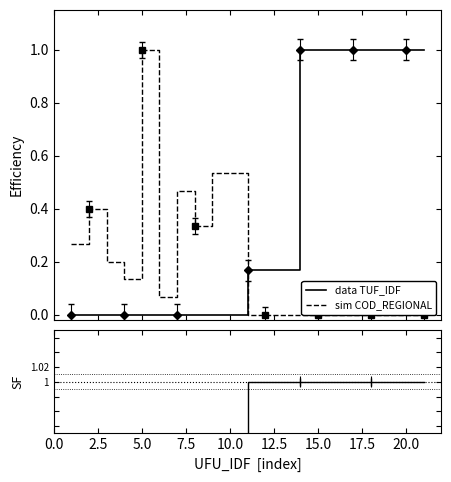

True or false: ratio has more than 1 points higher than both neighbors.

False